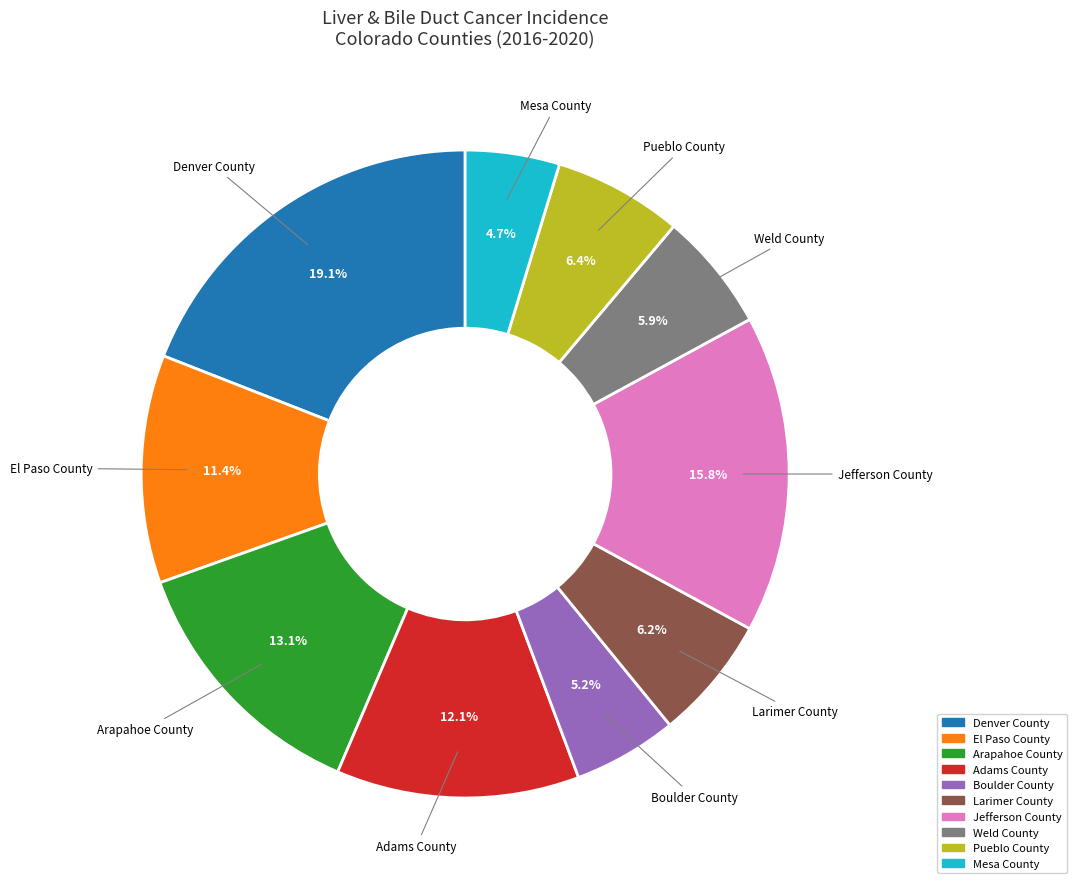

Is it true that Denver County is 19% of the pie?

True